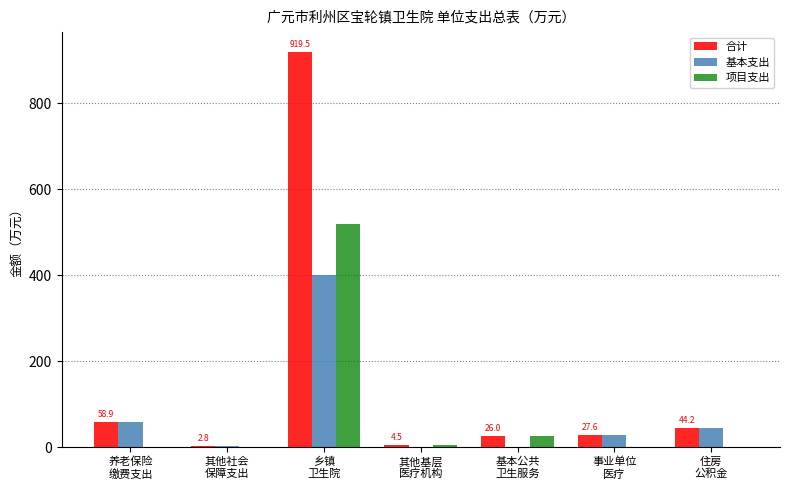

True or false: 合计 has a value of 94.7 at 养老保险
缴费支出.

False